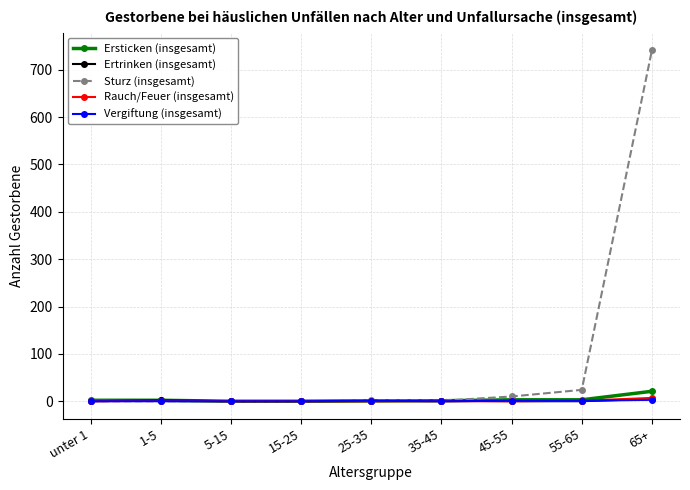

The Ertrinken (insgesamt) series shows 0 at unter 1. True or false?

True